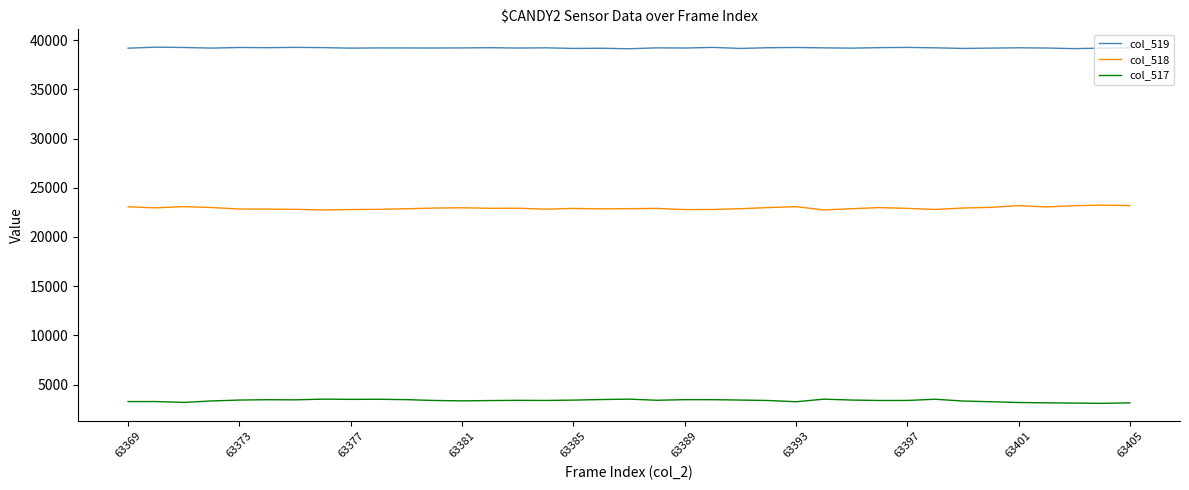

What is the difference between the maximum and minimum values in the col_518 series?

489